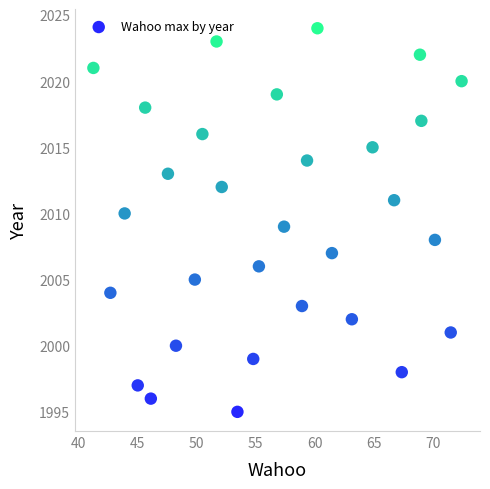

What is the range of Y values (max minus min)?

29